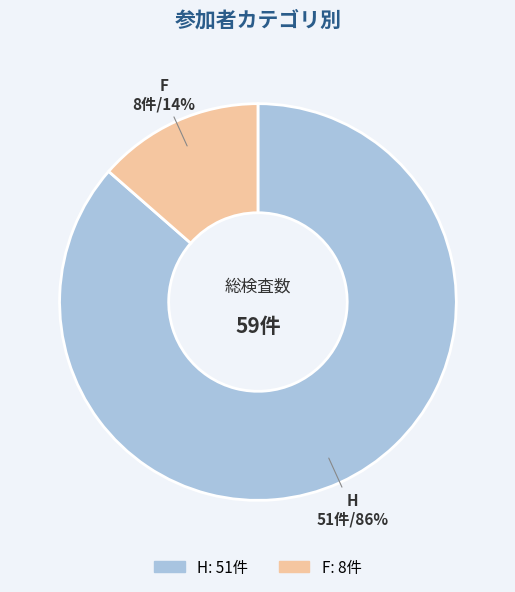

Is there any slice that represents more than half of the pie?

Yes